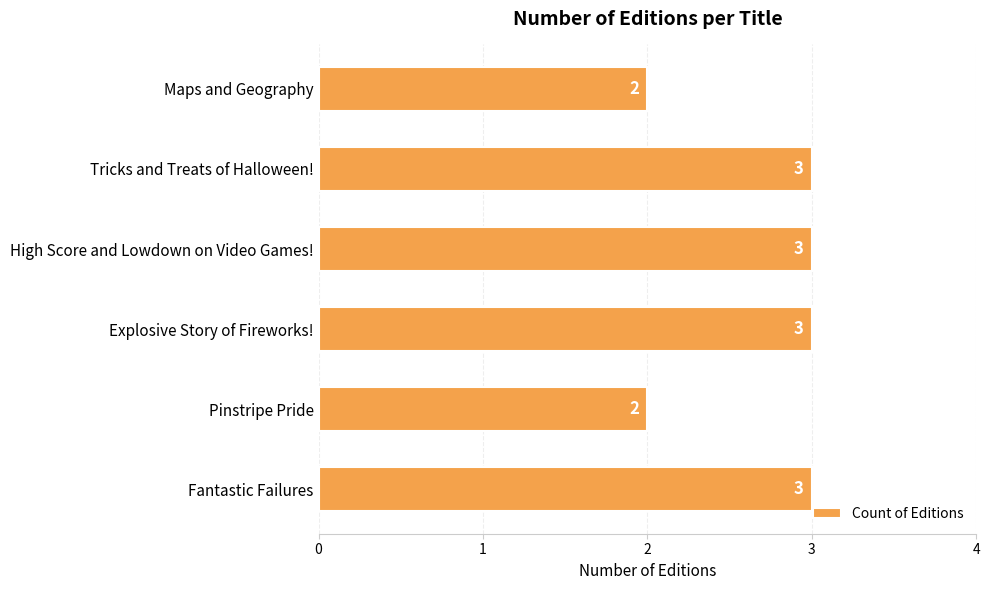

Between Pinstripe Pride and Fantastic Failures, which is larger?

Fantastic Failures